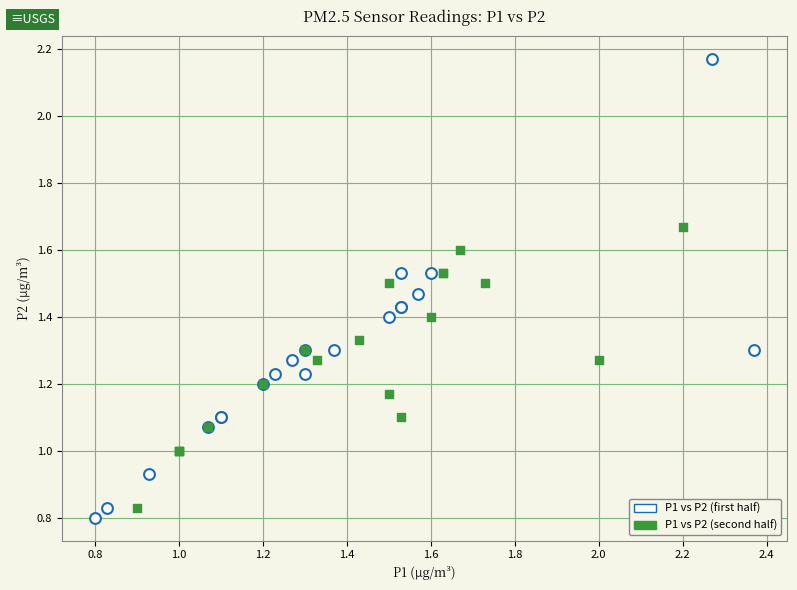

Which series contains the highest Y value?

P1 vs P2 (first half)